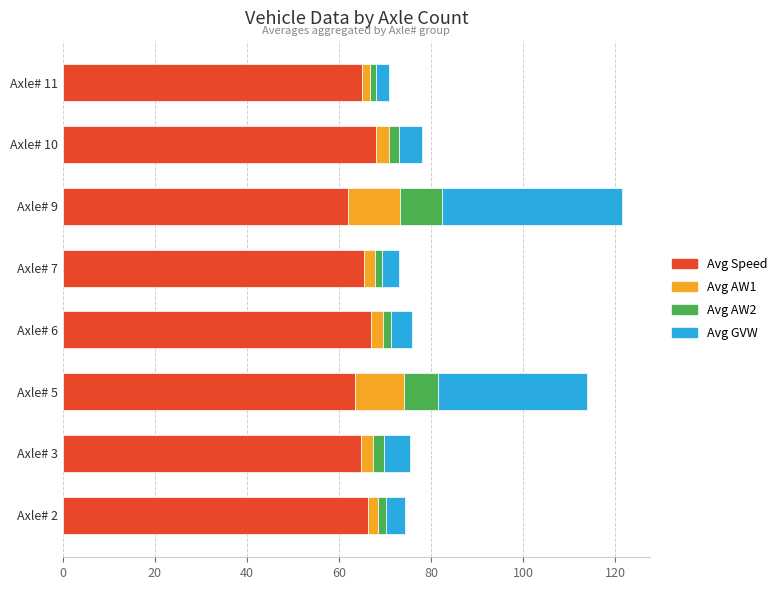

What is the difference between the maximum and minimum values in the Avg Speed series?

6.0